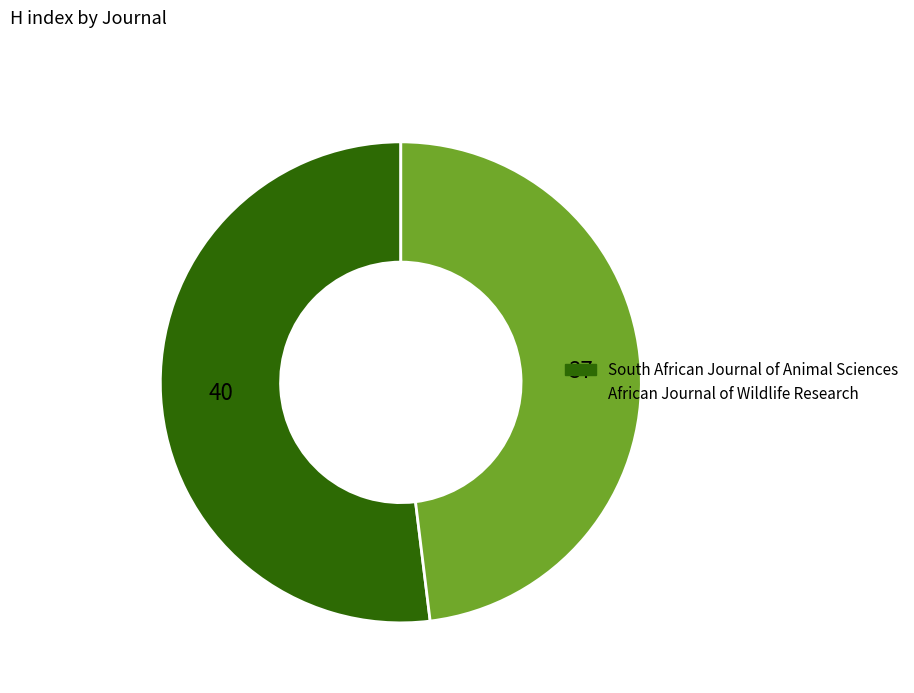

Is it true that South African Journal of Animal Sciences is 52% of the pie?

True